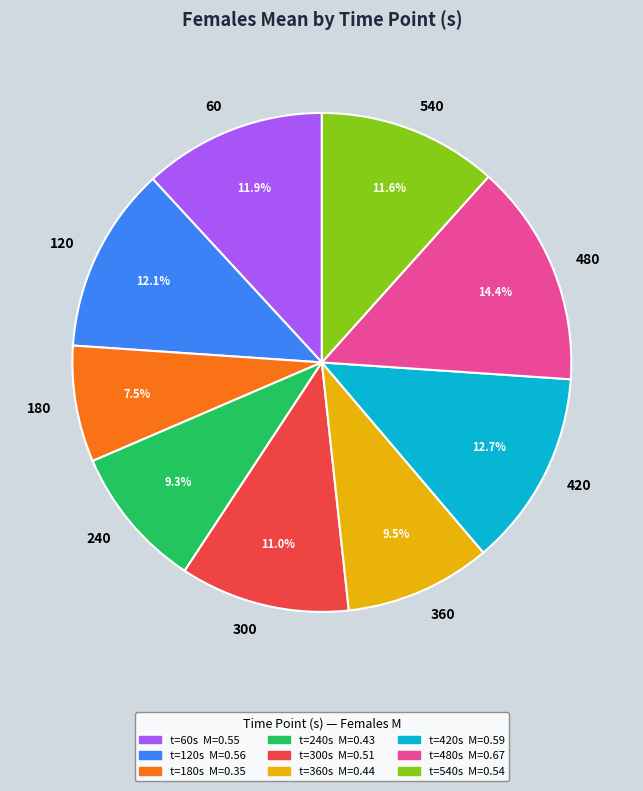

Is it true that 480 is 20% of the pie?

False